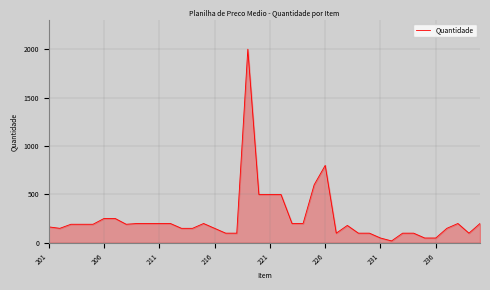

What is the difference between the maximum and minimum values?

1980